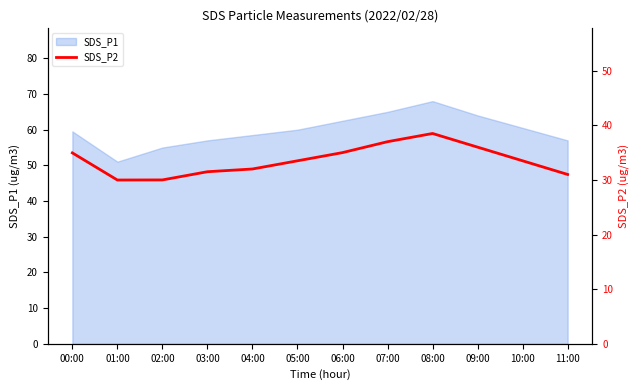

List the labels in order of value, smallest first.

01:00, 02:00, 11:00, 03:00, 04:00, 05:00, 10:00, 00:00, 06:00, 09:00, 07:00, 08:00